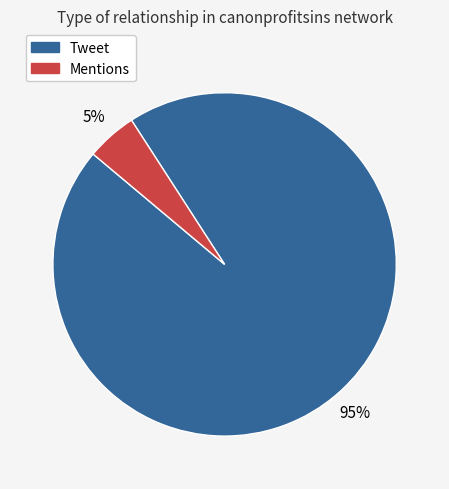

Which category has the biggest portion of the pie?

Tweet